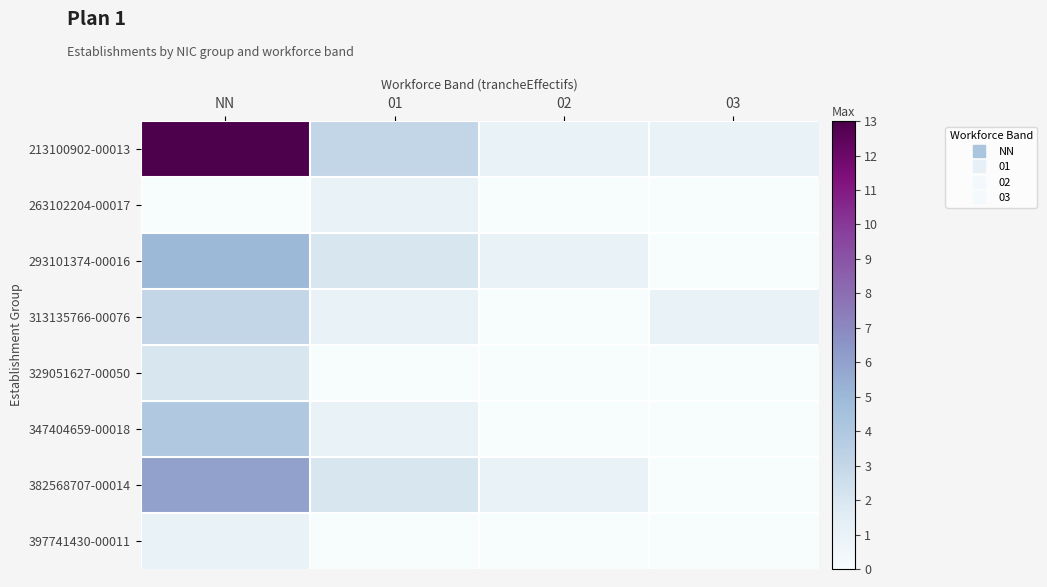

What is the difference between the highest and lowest values at 02?

1